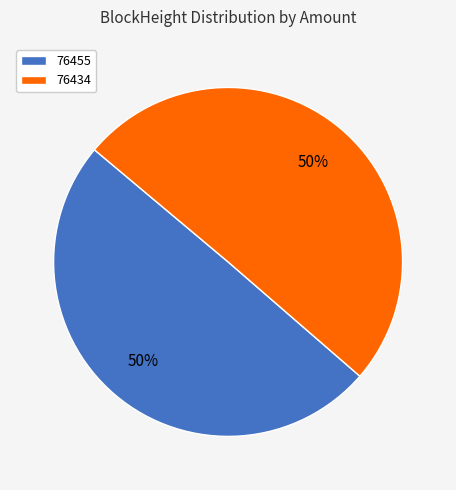

True or false: 76455 accounts for 50% of the total.

True